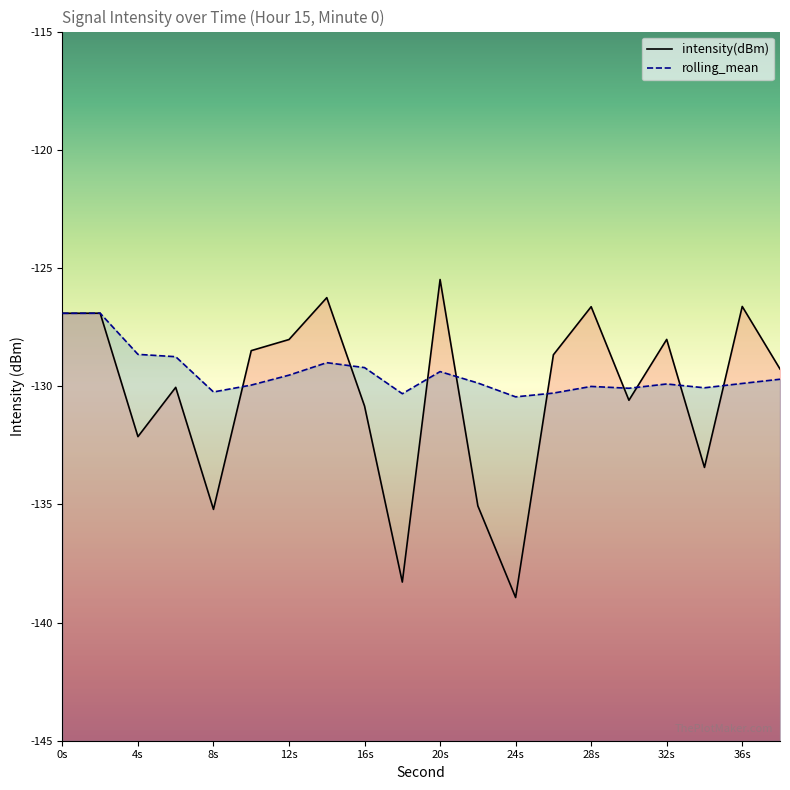

How many values in the rolling_mean series are below -129?

16